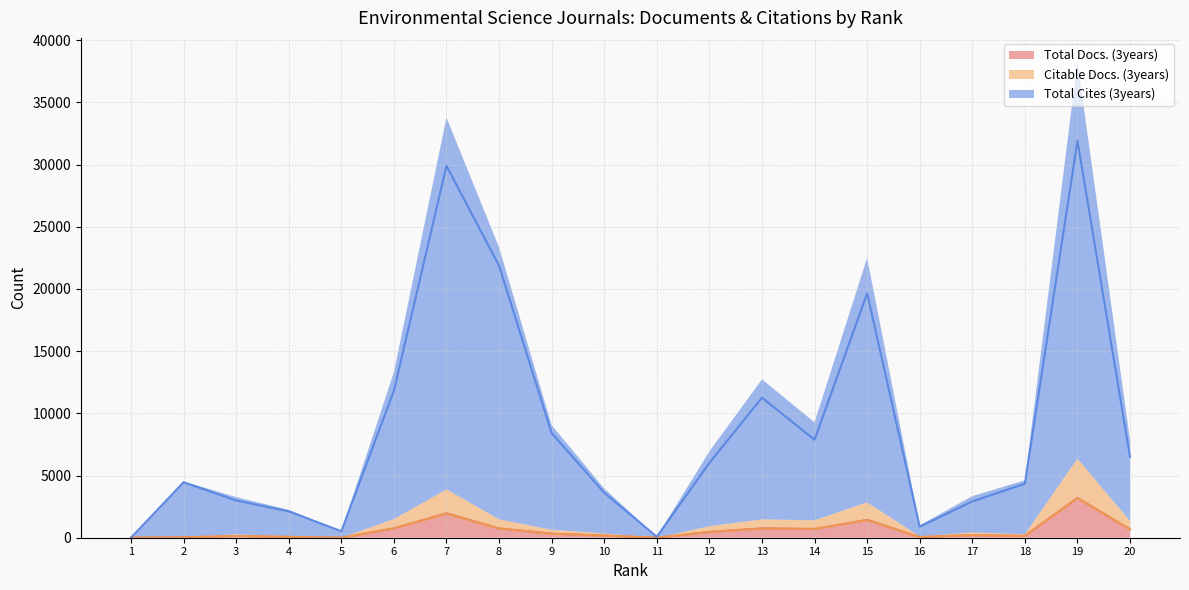

Reading left to right, what are all the values shown in this chart?

Total Docs. (3years): 1=1	2=33	3=135	4=66	5=0	6=752	7=1961	8=745	9=330	10=176	11=0	12=469	13=751	14=703	15=1435	16=52	17=213	18=144	19=3197	20=674
Citable Docs. (3years): 1=1	2=33	3=135	4=64	5=0	6=747	7=1927	8=734	9=314	10=168	11=0	12=455	13=728	14=699	15=1409	16=52	17=212	18=136	19=3166	20=667
Total Cites (3years): 1=7	2=4459	3=2995	4=2119	5=526	6=11812	7=29901	8=21871	9=8412	10=3616	11=80	12=6017	13=11259	14=7876	15=19651	16=888	17=2919	18=4339	19=31915	20=6495